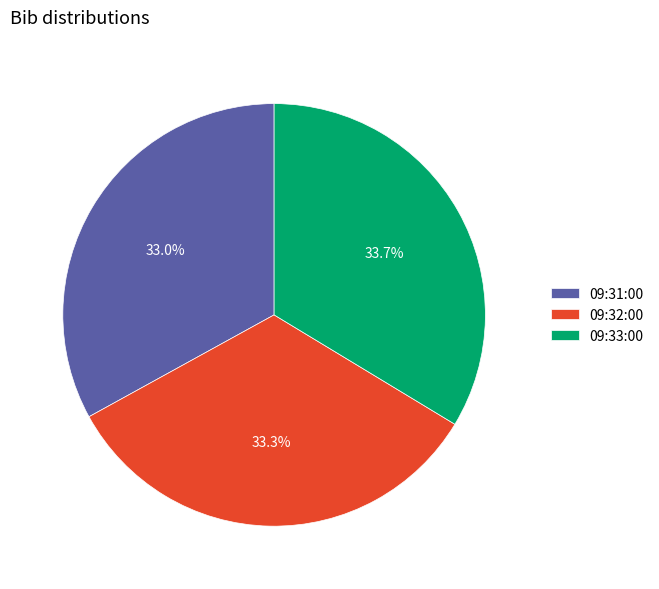

To the nearest percent, what percentage of the pie is 09:33:00?

34%